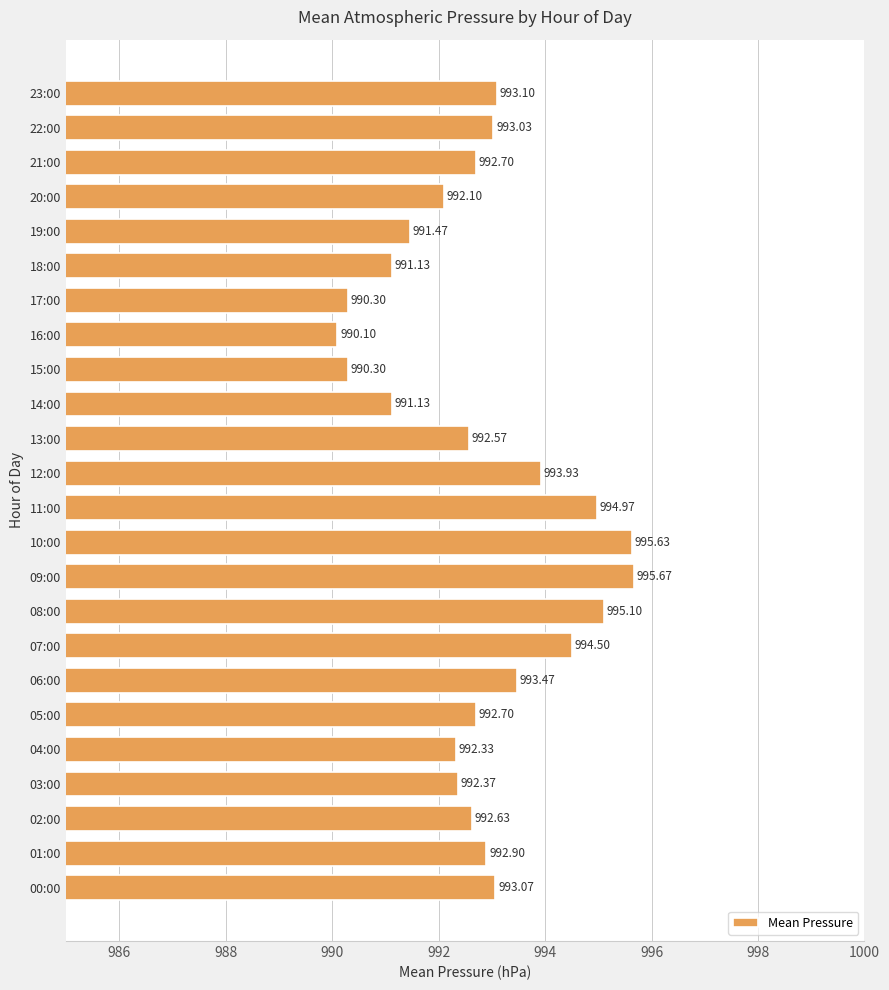

Which has a higher value, 12:00 or 21:00?

12:00